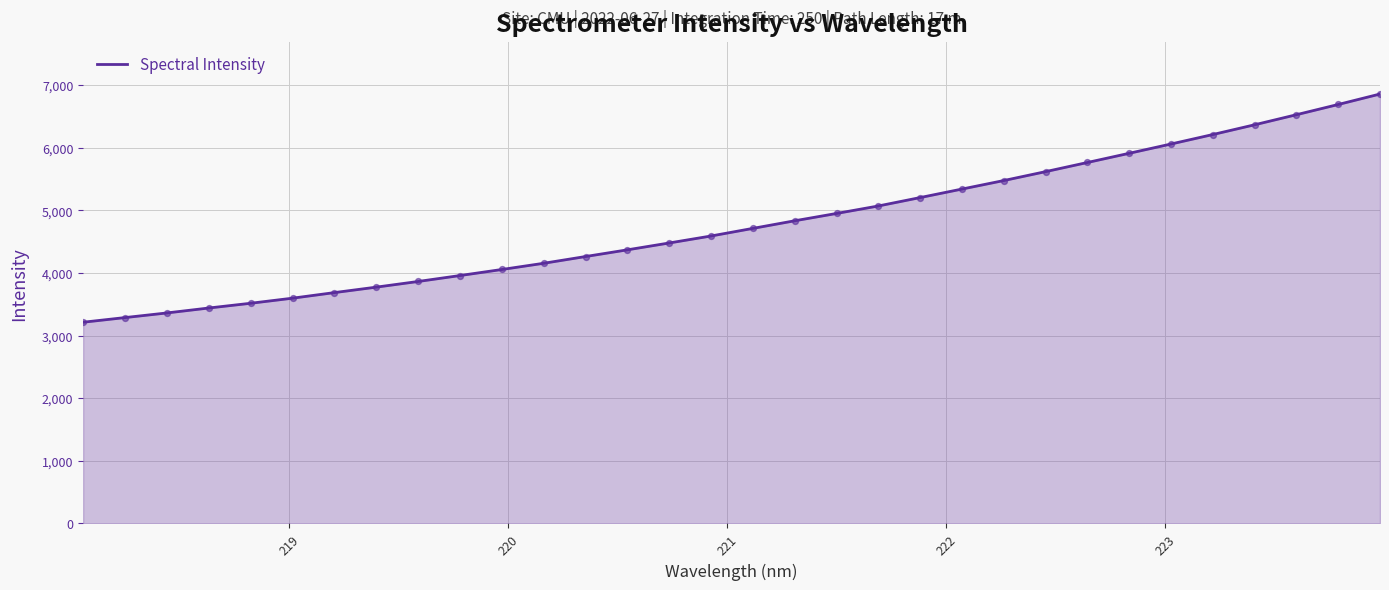

What is the difference between the maximum and minimum values?

3645.0